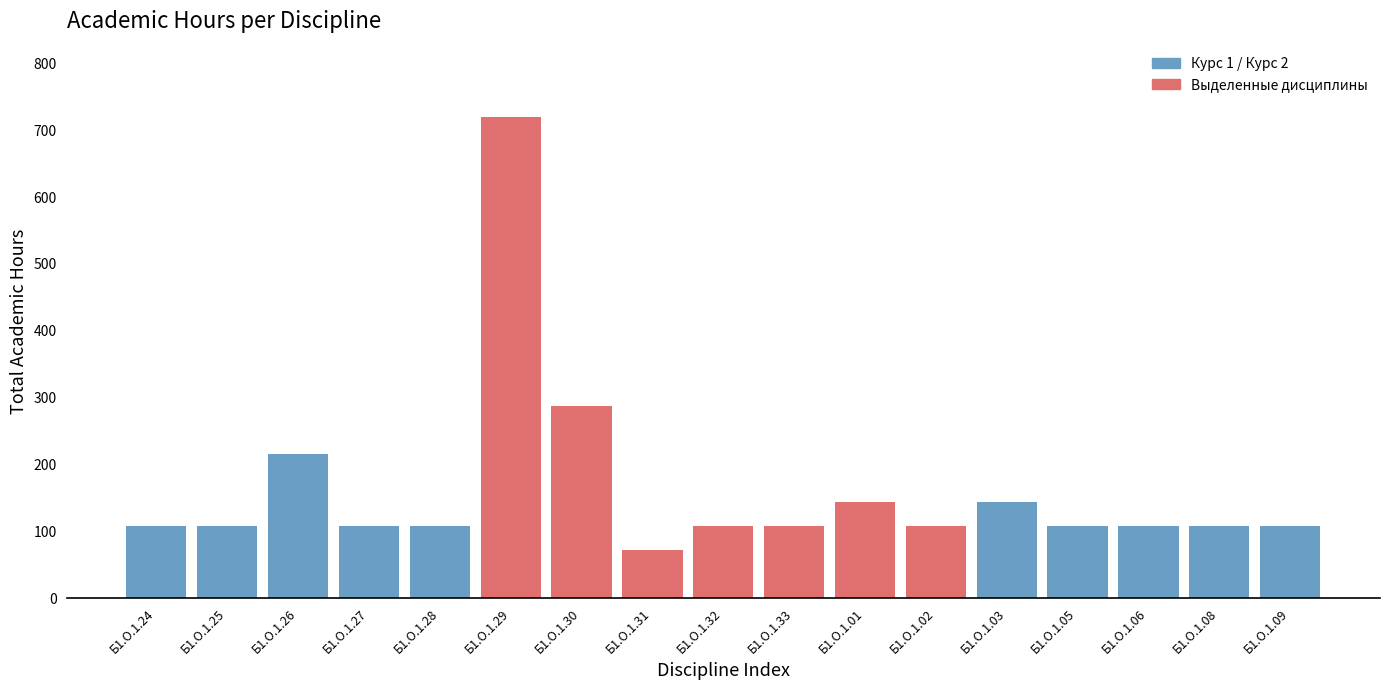

Reading right to left, extract all data points from this chart.

Б1.О.1.09=108	Б1.О.1.08=108	Б1.О.1.06=108	Б1.О.1.05=108	Б1.О.1.03=144	Б1.О.1.02=108	Б1.О.1.01=144	Б1.О.1.33=108	Б1.О.1.32=108	Б1.О.1.31=72	Б1.О.1.30=288	Б1.О.1.29=720	Б1.О.1.28=108	Б1.О.1.27=108	Б1.О.1.26=216	Б1.О.1.25=108	Б1.О.1.24=108